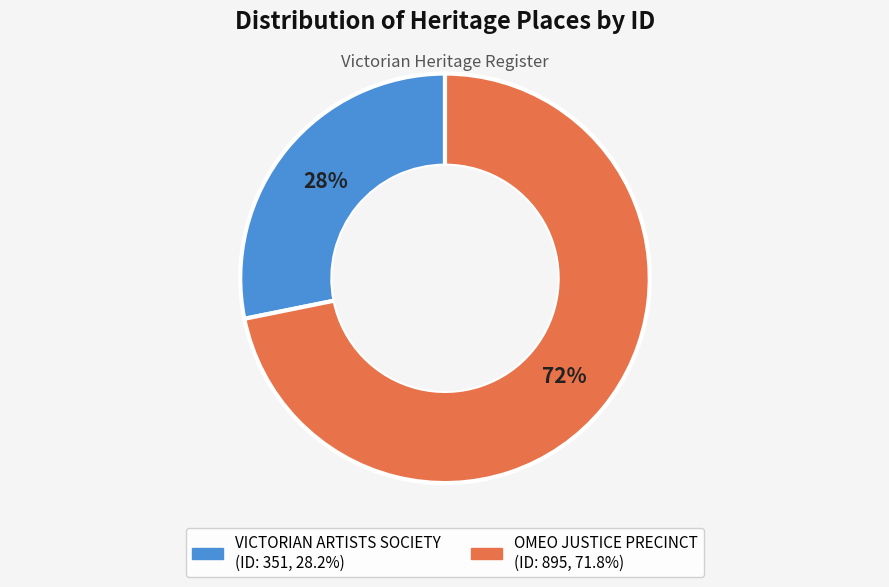

Which slice is the largest?

OMEO JUSTICE PRECINCT